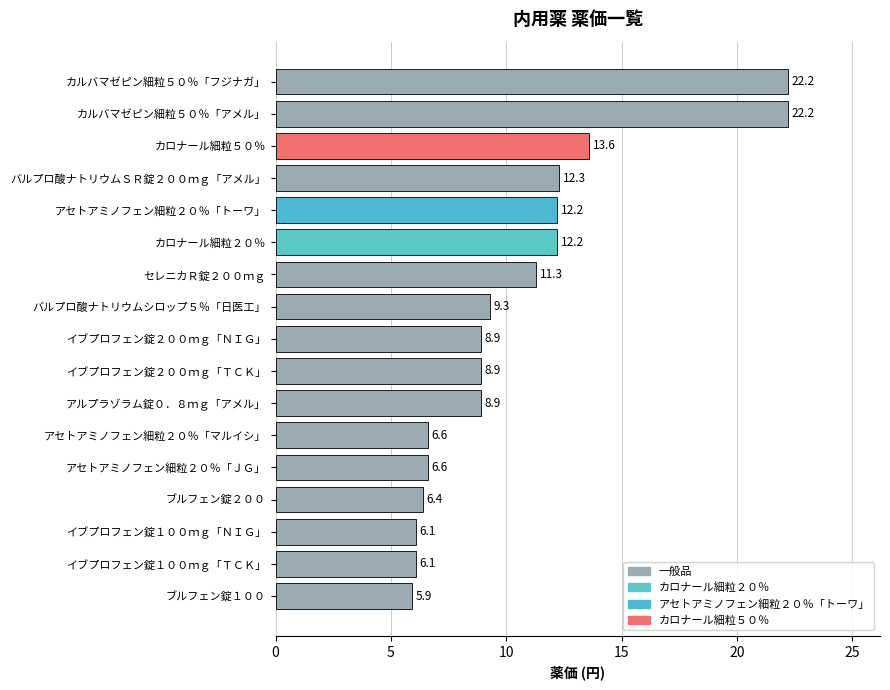

How many distinct data groups are displayed?

1